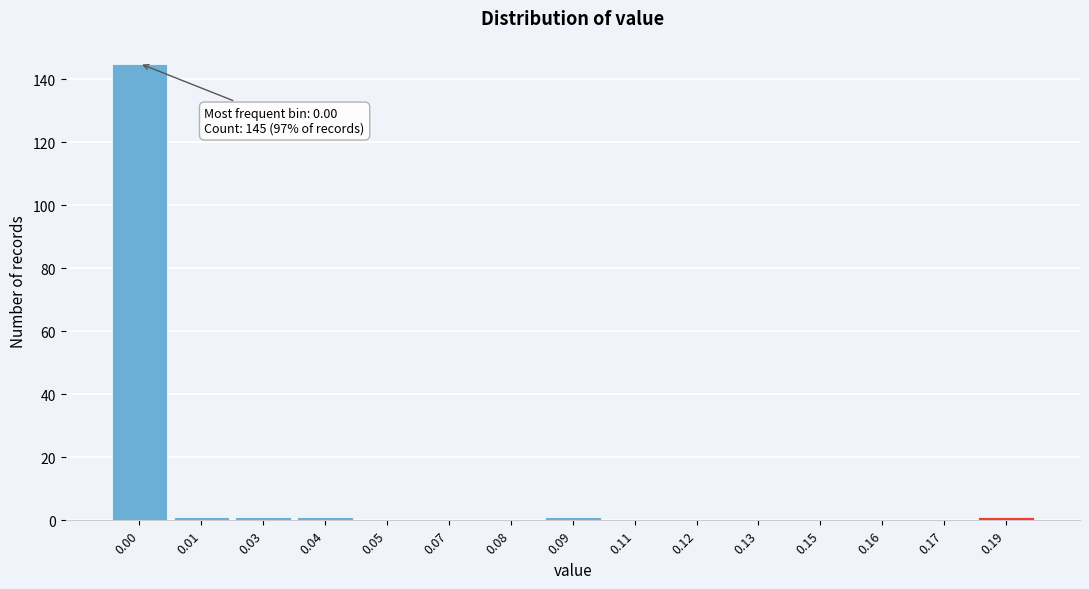

Reading left to right, what are all the values shown in this chart?

0.00=145	0.01=1	0.03=1	0.04=1	0.05=0	0.07=0	0.08=0	0.09=1	0.11=0	0.12=0	0.13=0	0.15=0	0.16=0	0.17=0	0.19=1